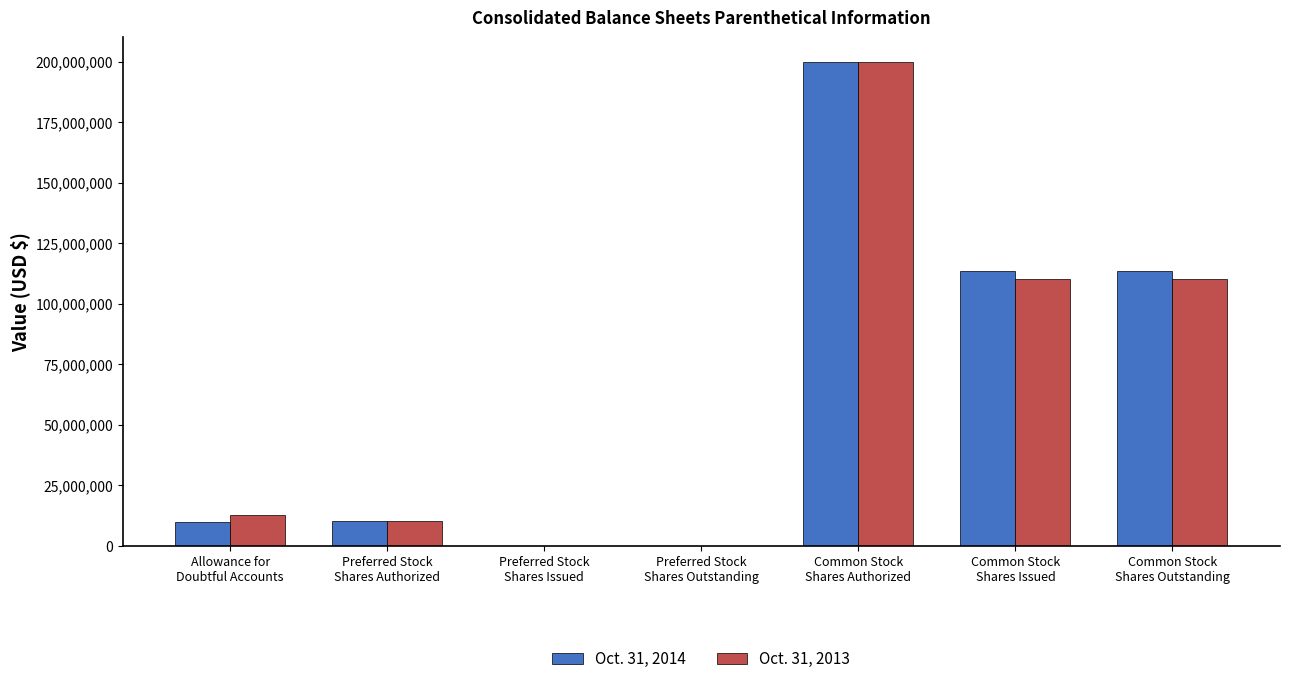

What is the maximum value shown in the chart?

200000000